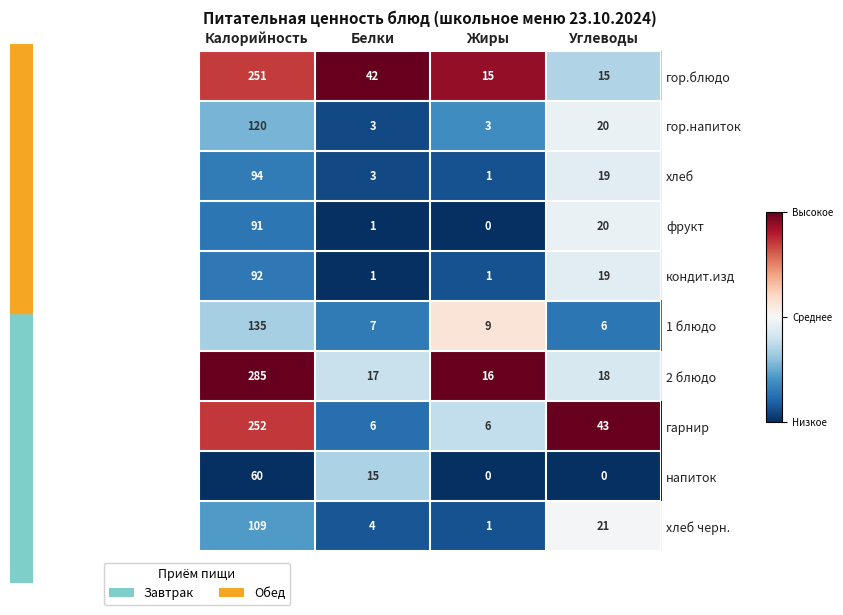

Which series has the largest total across all categories?

2 блюдо